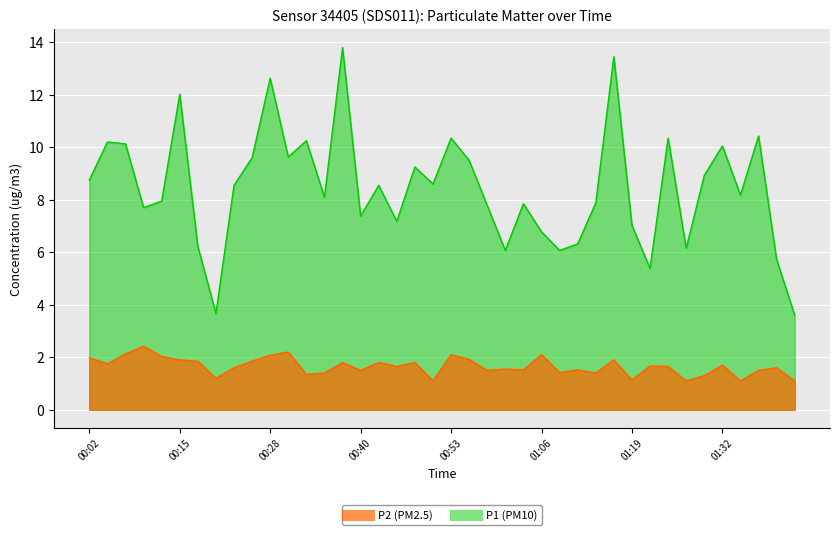

What is the maximum value shown in the chart?

13.8